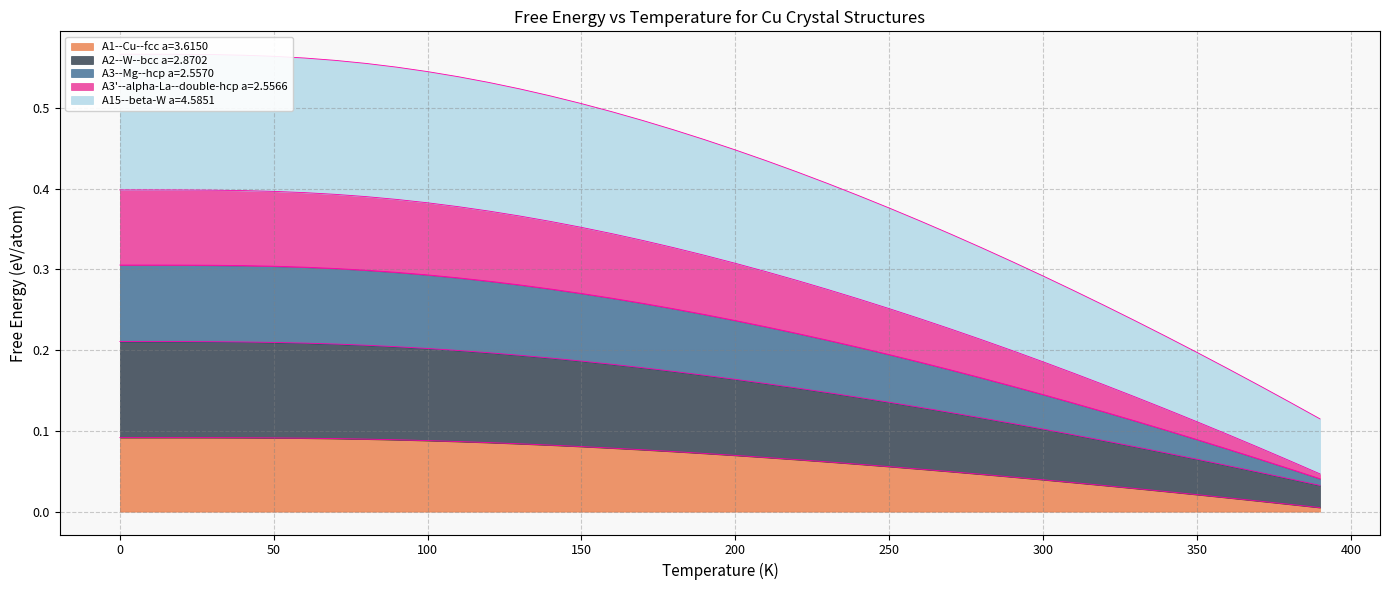

True or false: A1--Cu--fcc a=3.6150 and A2--W--bcc a=2.8702 intersect in this chart.

False